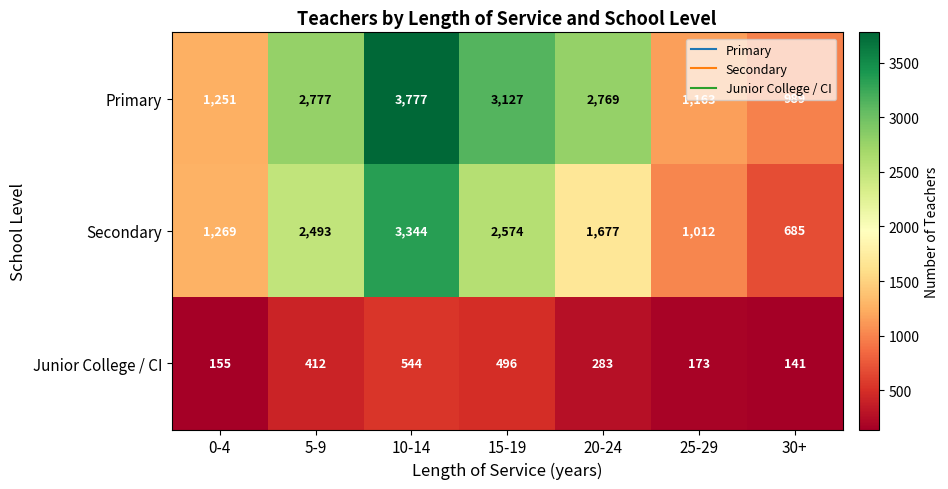

What is the difference between the maximum and minimum values in the Secondary series?

2659